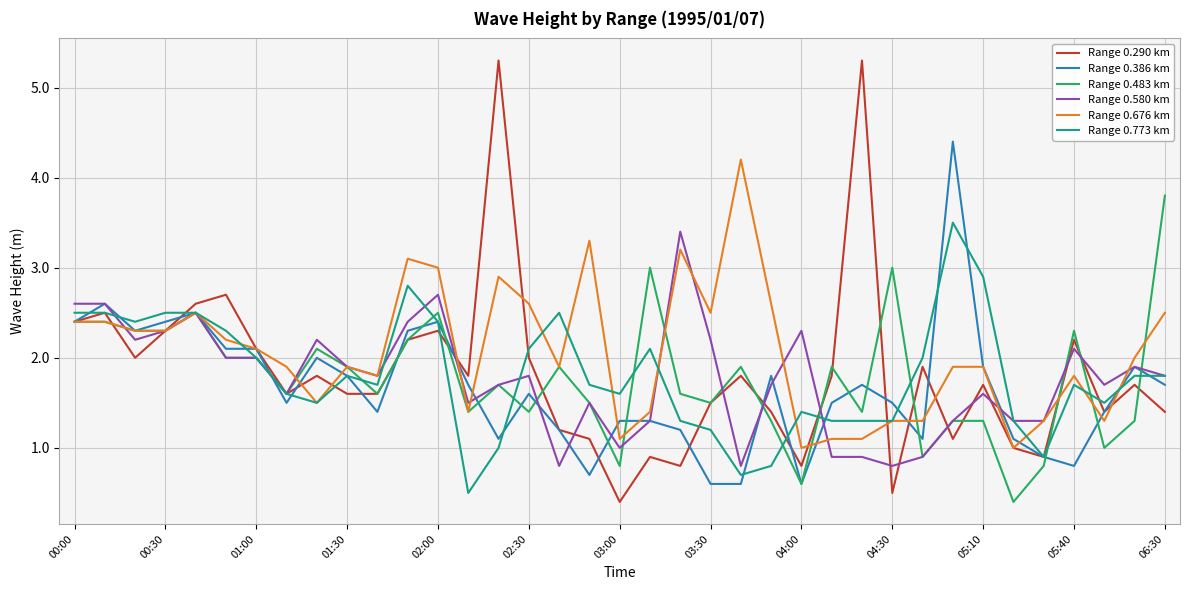

What is the maximum value shown in the chart?

5.3